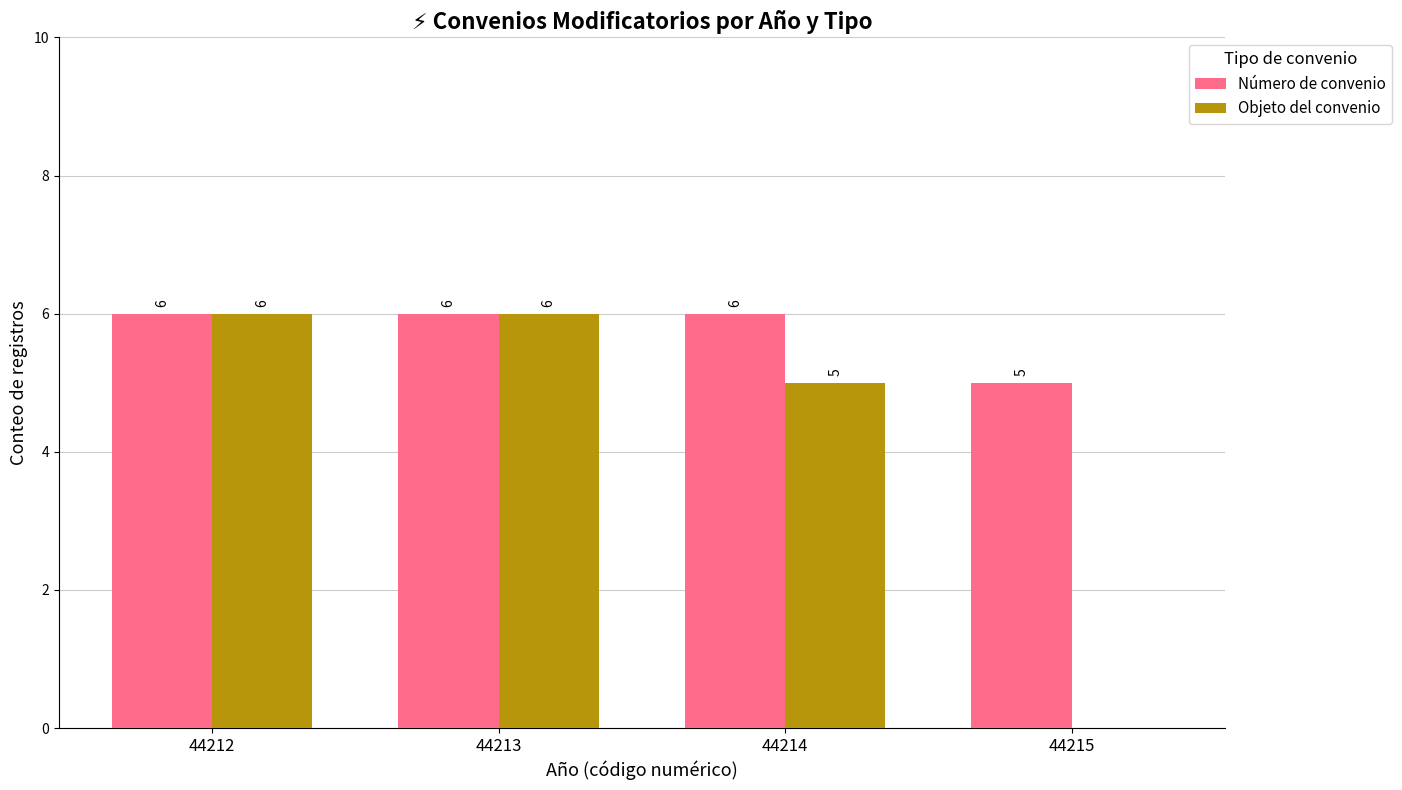

Are the bars horizontal?

No